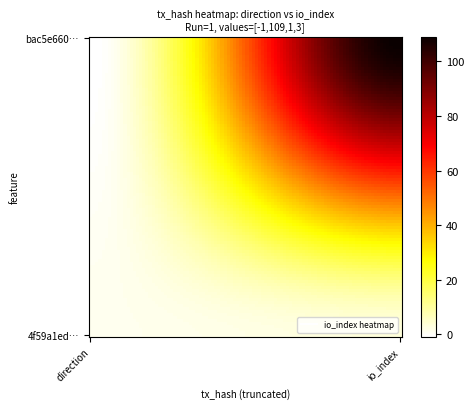

Count the number of data series in this chart.

2